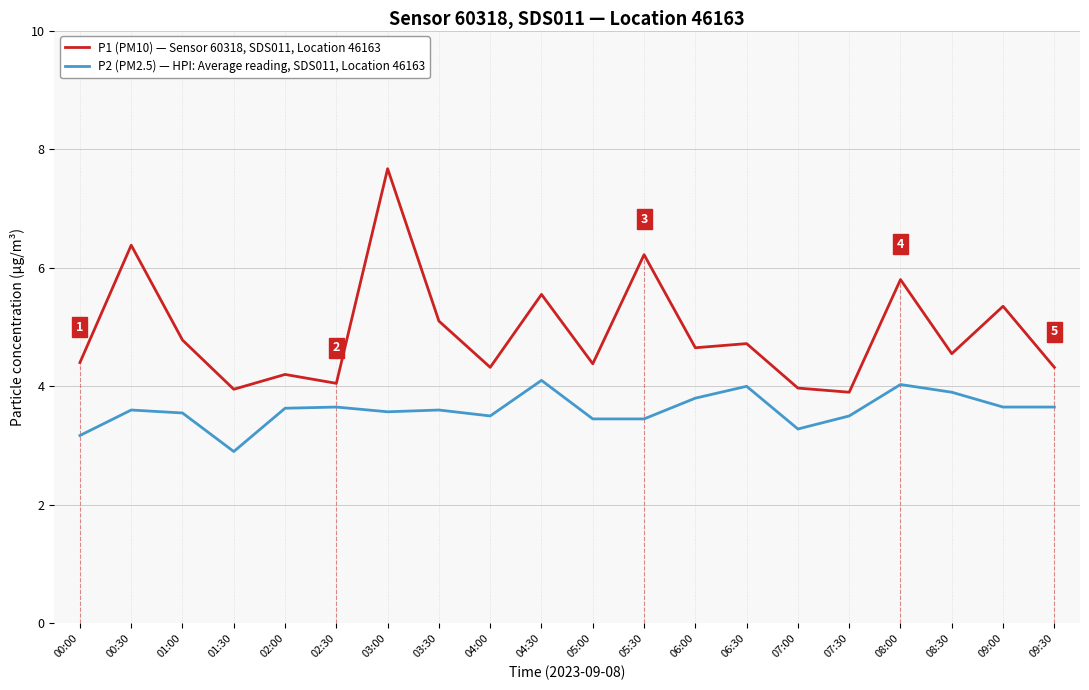

Between 07:30 and 05:00, which is larger?

05:00